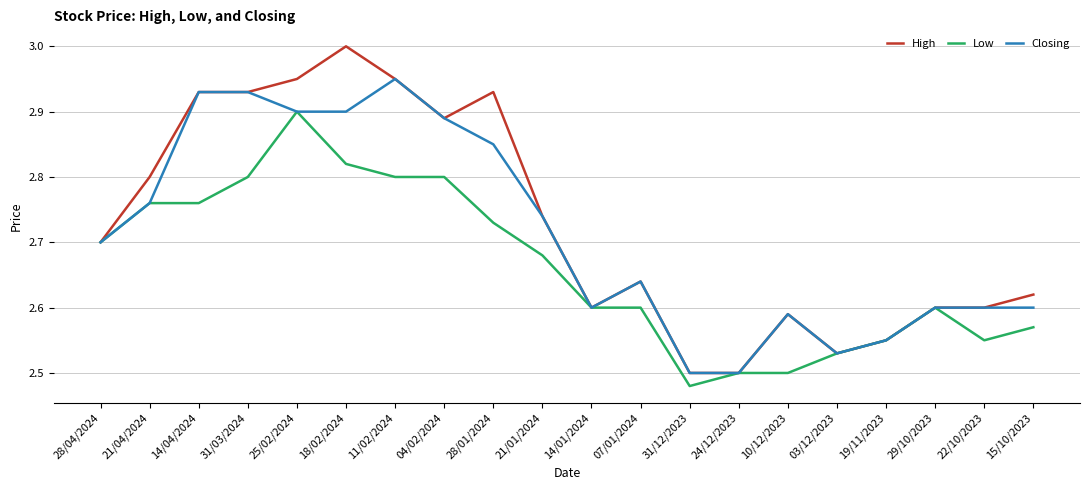

Rank the series by their average value, from highest to lowest.

High, Closing, Low